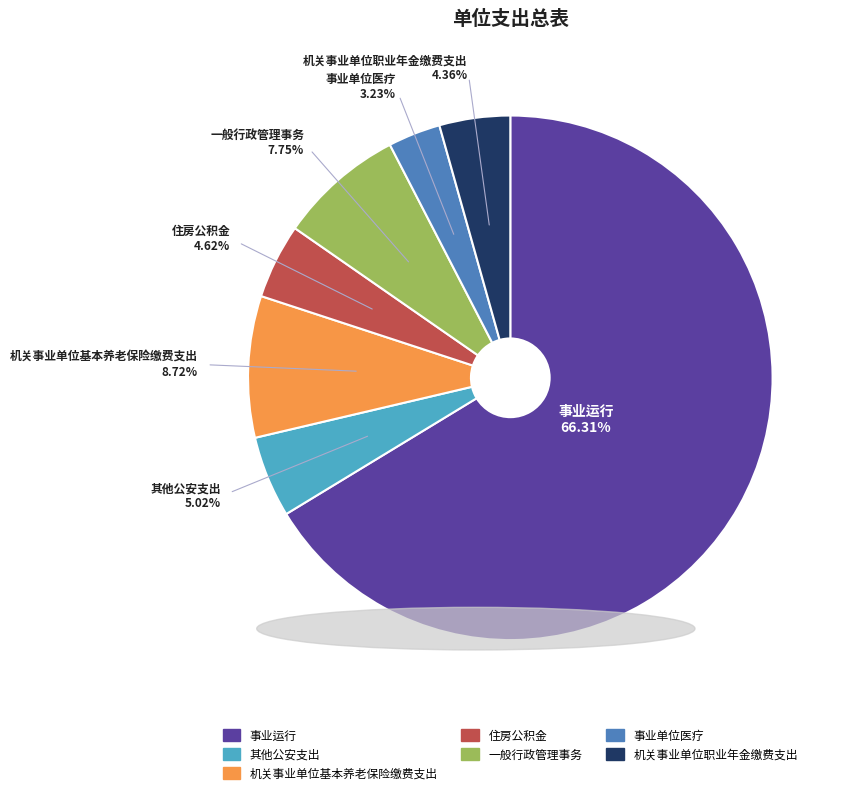

To the nearest percent, what percentage of the pie is 事业运行?

66%